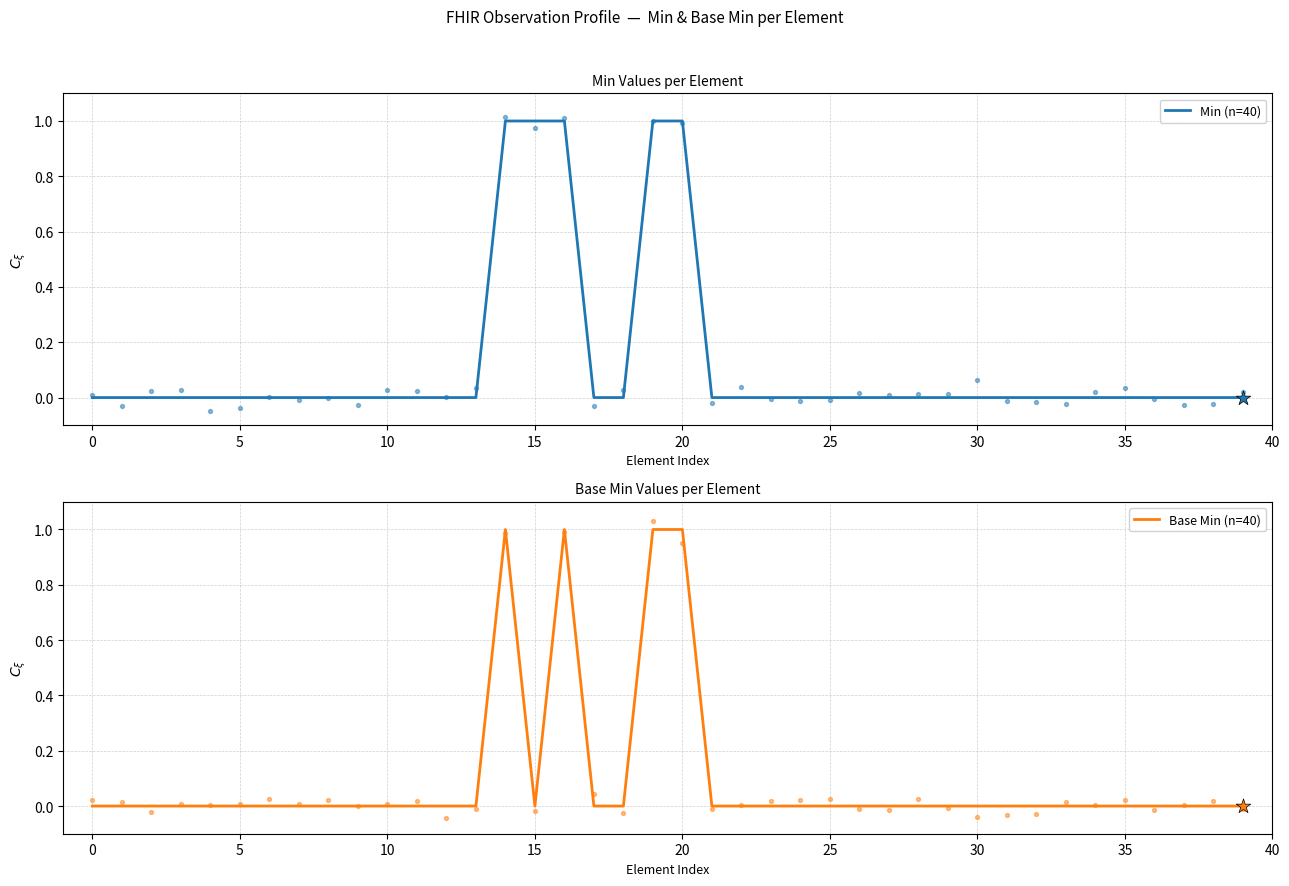

Is the value of Min (n=40) at 30 greater than the value of Base Min (n=40) at 13?

No